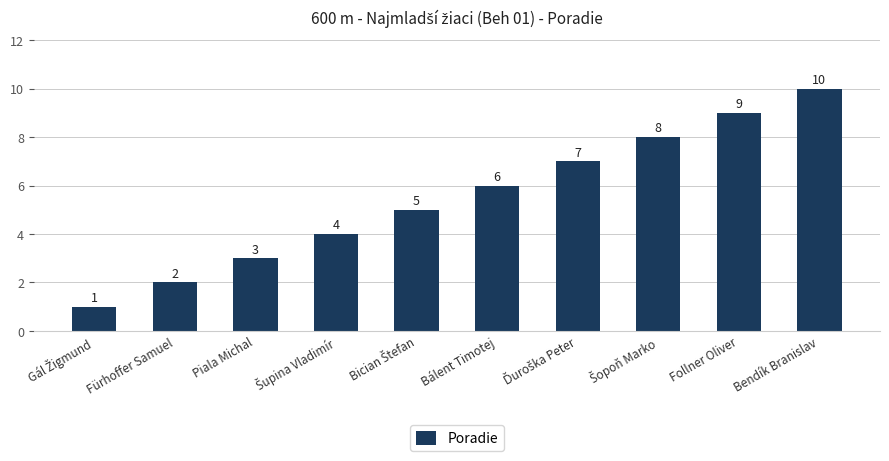

Count the values in the range 3 to 8.

6